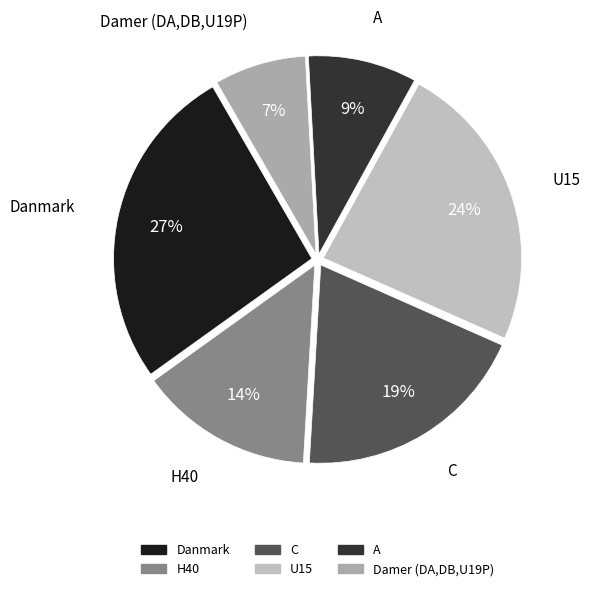

Which slice is the largest?

Danmark